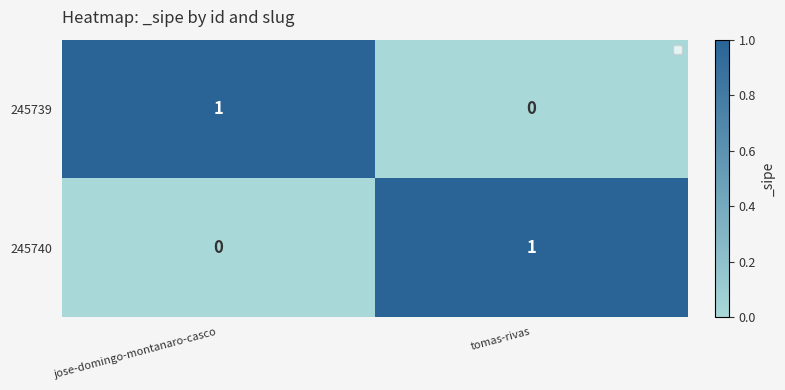

Reading left to right, transcribe all the data shown in this chart.

245739: 1	0
245740: 0	1